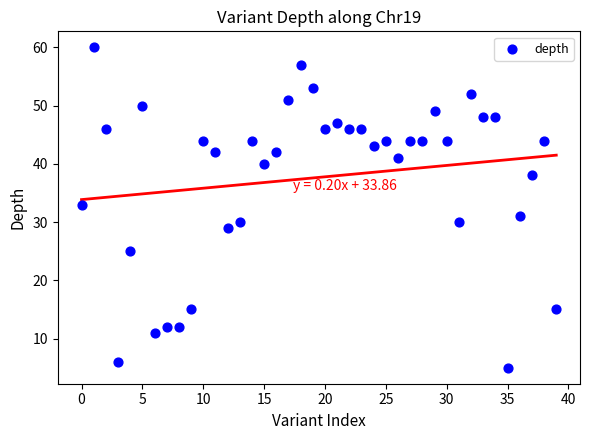

What is the range of Y values (max minus min)?

55